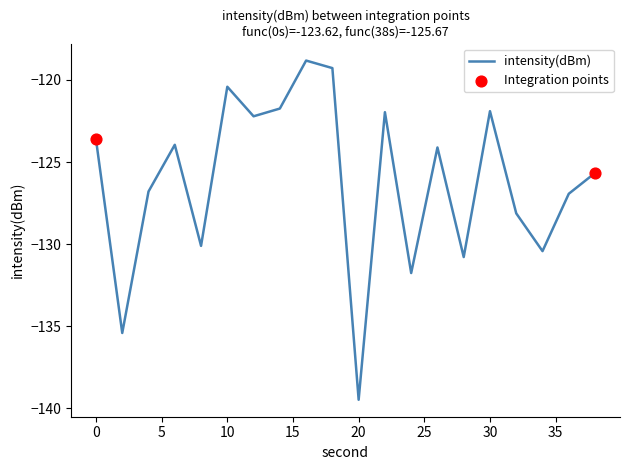

What is the smallest value displayed?

-139.5